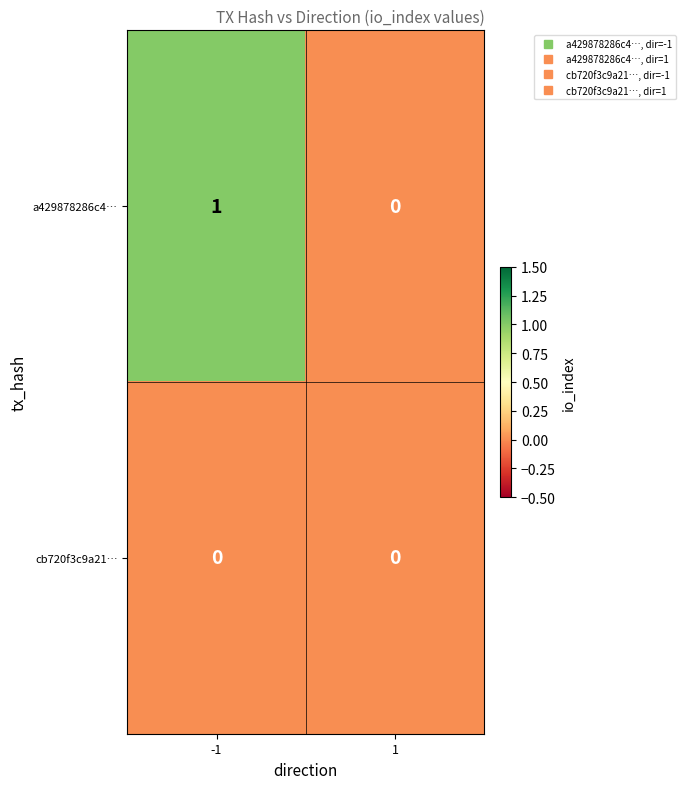

Reading right to left, list all the values displayed in this chart.

a429878286c4…: 0	1
cb720f3c9a21…: 0	0